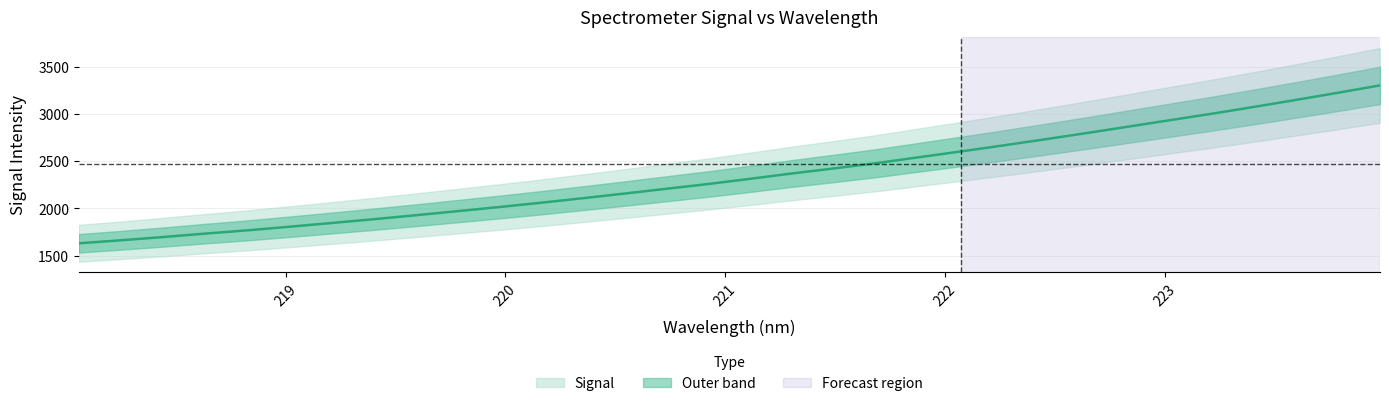

Is it true that the value at 218.442 is 1696.8?

True